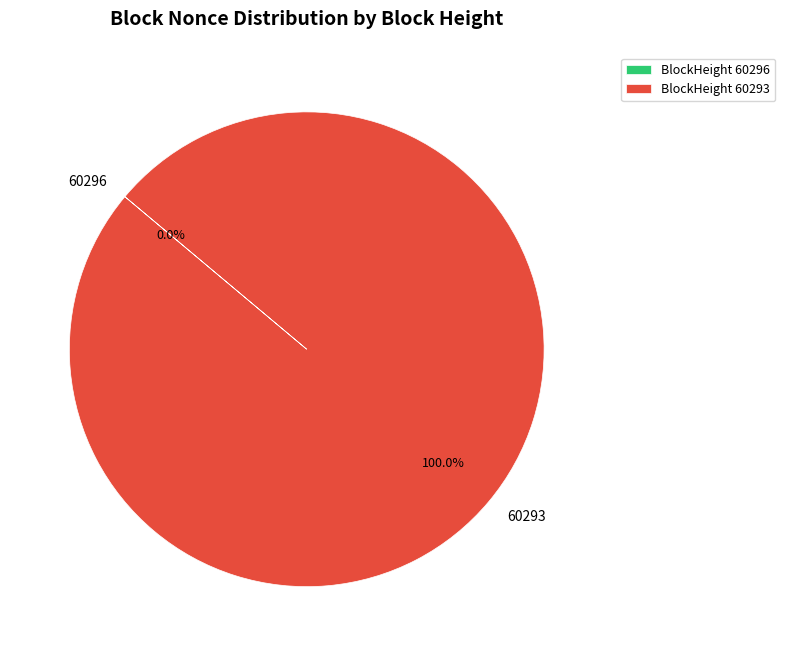

What is the smallest slice in the pie chart?

60296